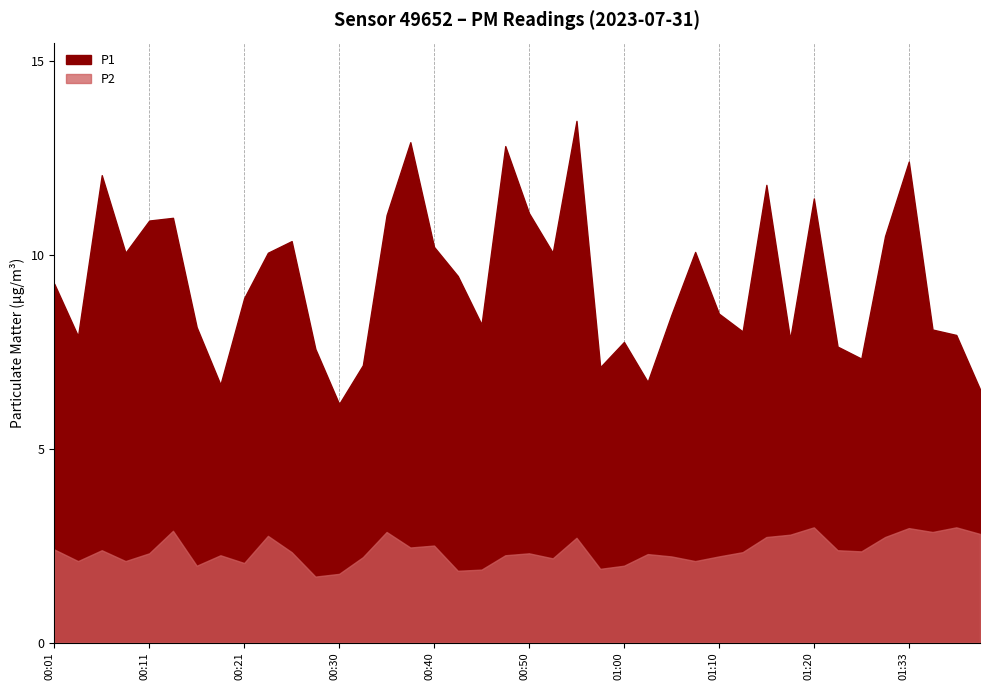

The P1 series shows 7.6 at 01:22. True or false?

True